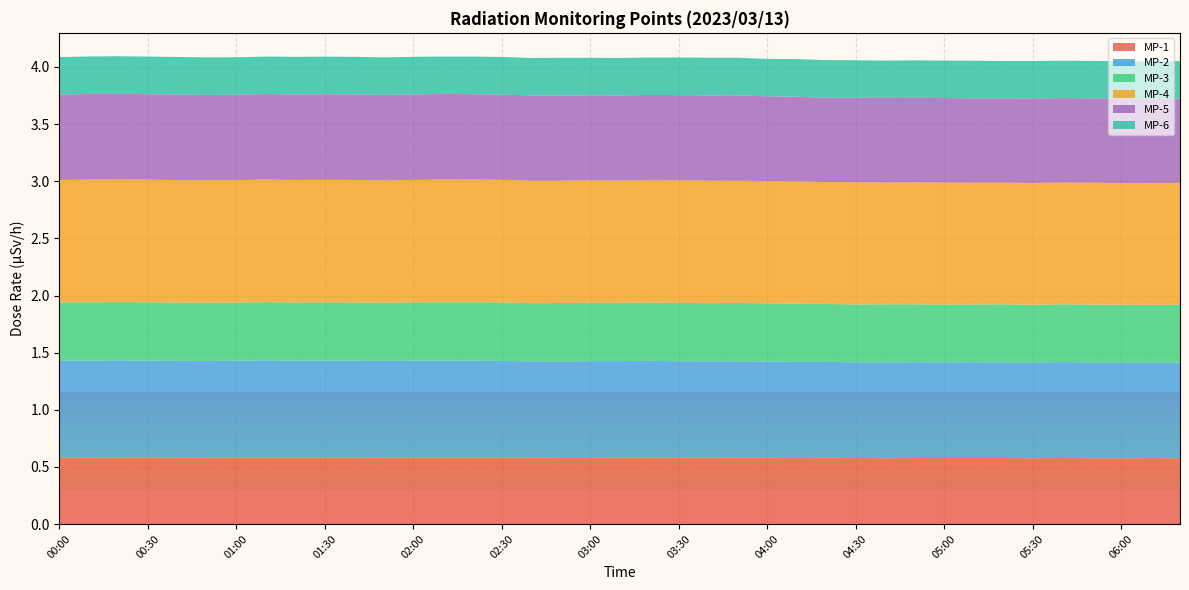

Reading left to right, transcribe all the data shown in this chart.

MP-1: 0.6	0.6	0.6	0.6	0.6	0.6	0.6	0.6	0.6	0.6	0.6	0.6	0.6	0.6	0.6	0.6	0.6	0.6	0.6	0.6	0.6	0.6	0.6	0.6	0.6	0.6	0.6	0.6	0.6	0.6	0.6	0.6	0.6	0.6	0.6	0.6	0.6	0.6	0.6
MP-2: 0.8	0.8	0.8	0.8	0.8	0.8	0.8	0.8	0.8	0.8	0.8	0.8	0.8	0.8	0.8	0.8	0.8	0.8	0.8	0.8	0.8	0.8	0.8	0.8	0.8	0.8	0.8	0.8	0.8	0.8	0.8	0.8	0.8	0.8	0.8	0.8	0.8	0.8	0.8
MP-3: 0.5	0.5	0.5	0.5	0.5	0.5	0.5	0.5	0.5	0.5	0.5	0.5	0.5	0.5	0.5	0.5	0.5	0.5	0.5	0.5	0.5	0.5	0.5	0.5	0.5	0.5	0.5	0.5	0.5	0.5	0.5	0.5	0.5	0.5	0.5	0.5	0.5	0.5	0.5
MP-4: 1.1	1.1	1.1	1.1	1.1	1.1	1.1	1.1	1.1	1.1	1.1	1.1	1.1	1.1	1.1	1.1	1.1	1.1	1.1	1.1	1.1	1.1	1.1	1.1	1.1	1.1	1.1	1.1	1.1	1.1	1.1	1.1	1.1	1.1	1.1	1.1	1.1	1.1	1.1
MP-5: 0.7	0.7	0.8	0.7	0.7	0.7	0.7	0.7	0.7	0.7	0.7	0.7	0.7	0.7	0.7	0.7	0.7	0.7	0.7	0.7	0.7	0.7	0.7	0.7	0.7	0.7	0.7	0.7	0.7	0.7	0.7	0.7	0.7	0.7	0.7	0.7	0.7	0.7	0.7
MP-6: 0.3	0.3	0.3	0.3	0.3	0.3	0.3	0.3	0.3	0.3	0.3	0.3	0.3	0.3	0.3	0.3	0.3	0.3	0.3	0.3	0.3	0.3	0.3	0.3	0.3	0.3	0.3	0.3	0.3	0.3	0.3	0.3	0.3	0.3	0.3	0.3	0.3	0.3	0.3